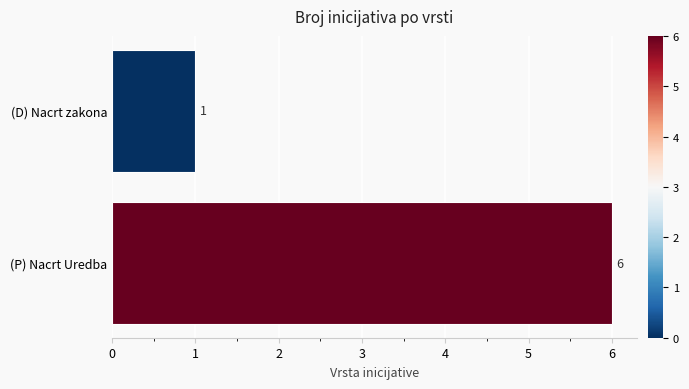

What is the average value?

4